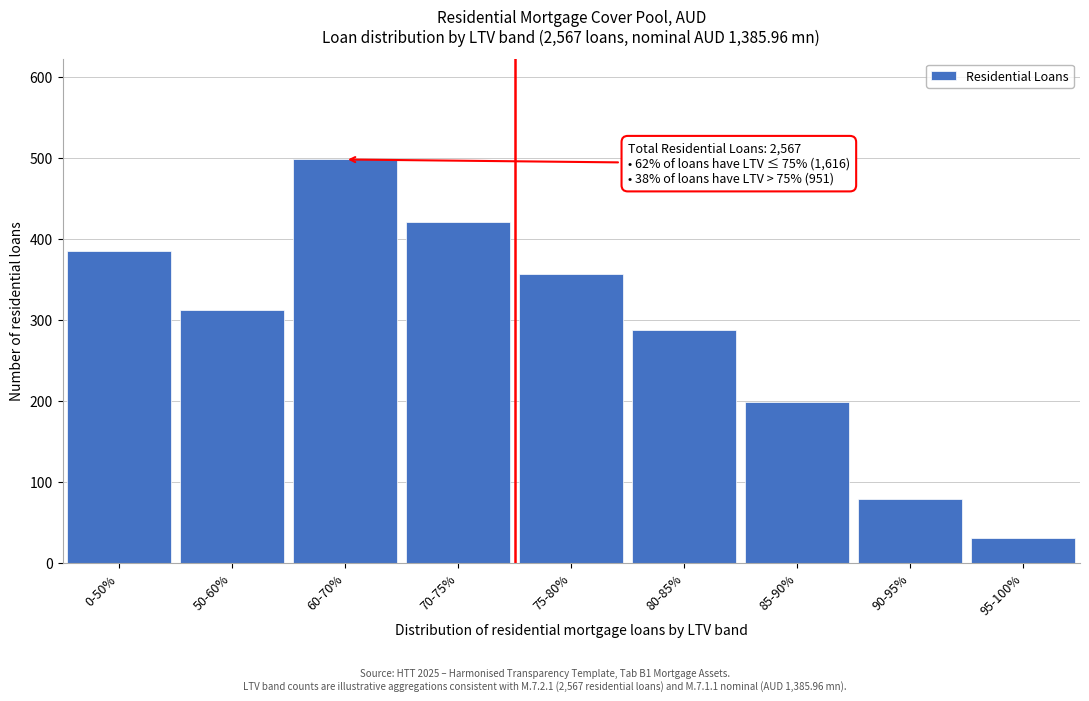

Reading left to right, transcribe all the data shown in this chart.

385	312	498	421	356	287	198	79	31